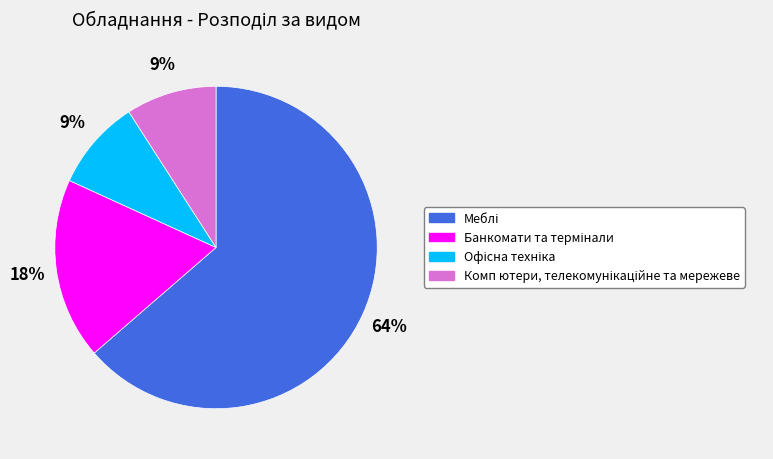

To the nearest percent, what is the difference between the largest and smallest slice percentages?

55%